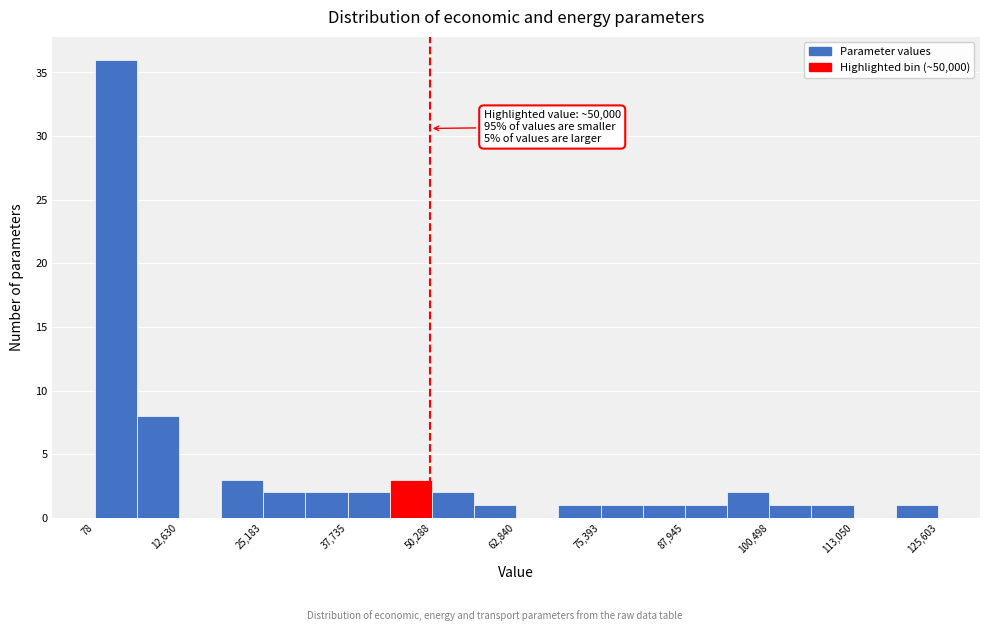

Read against the x-axis, roughly where is the centre of the tallest bar?

4000